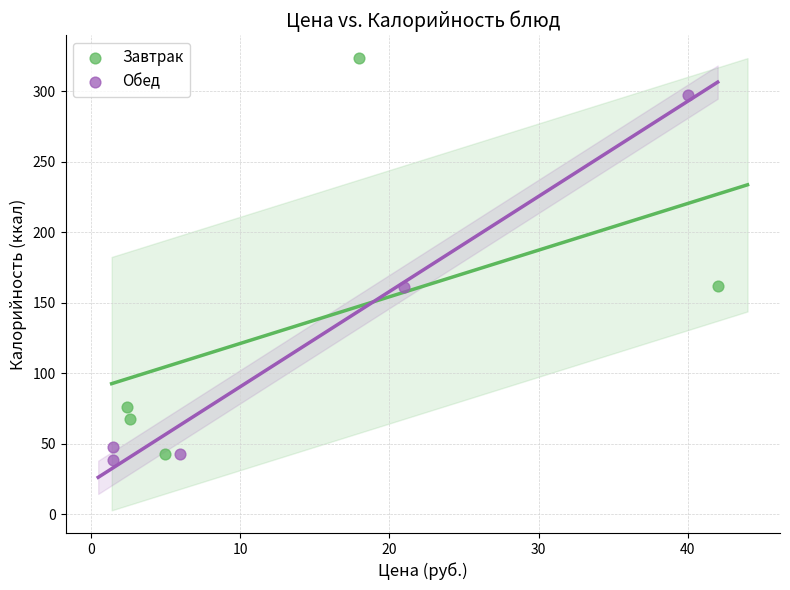

Which series has the widest spread of Y values?

Завтрак